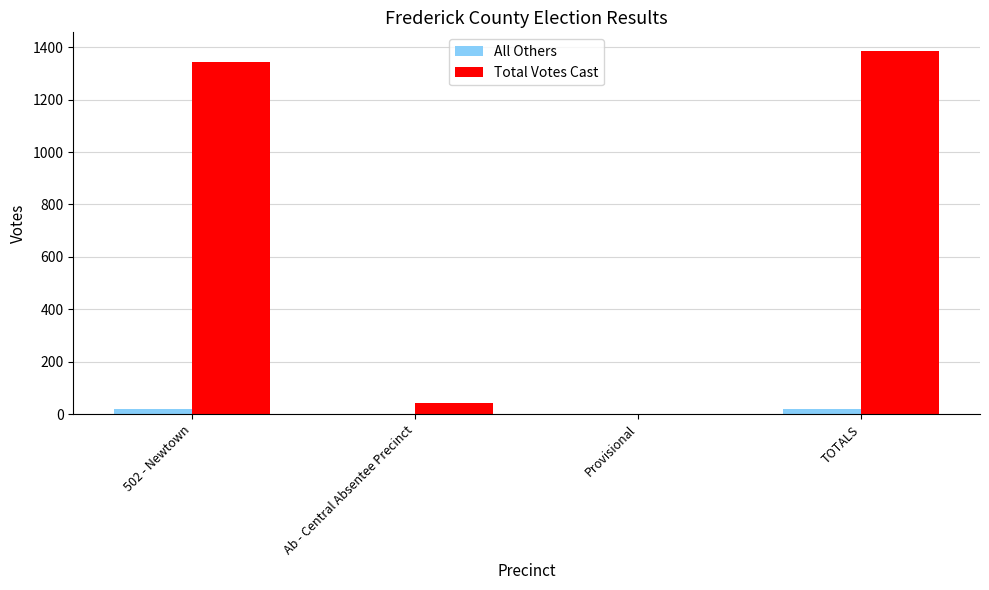

Between 502 - Newtown and Provisional, which series saw the biggest shift?

Total Votes Cast